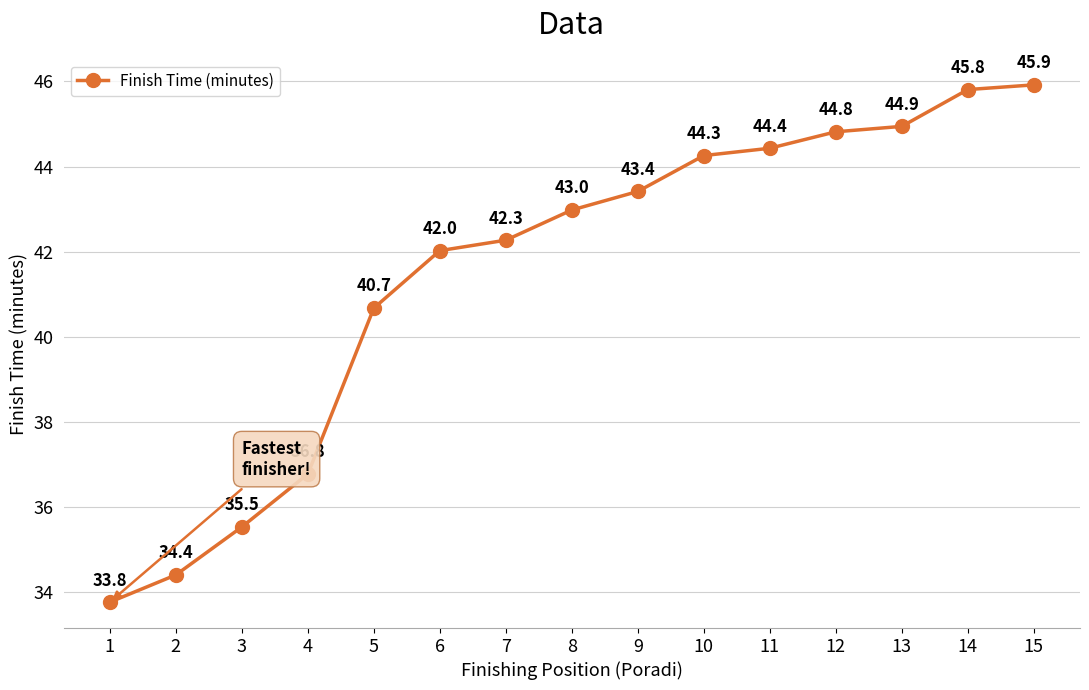

Is it true that the value at 2 is 34.4?

True